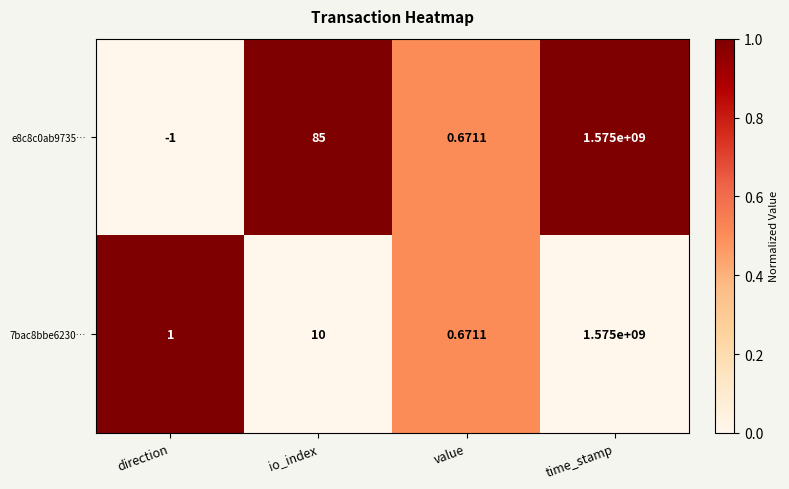

Which series has the widest spread of values?

e8c8c0ab9735…